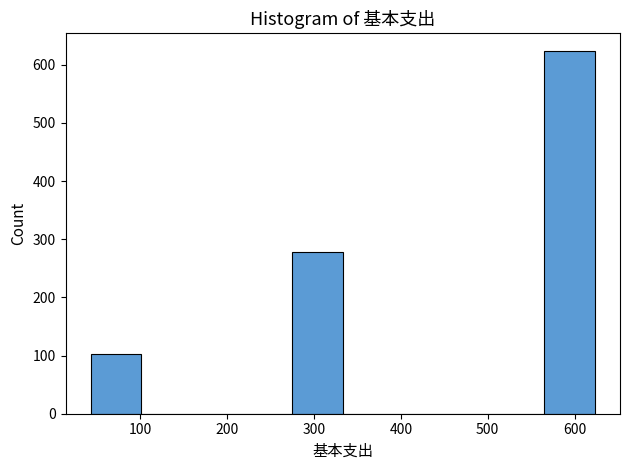

Reading left to right, transcribe this chart: for each bar, give the range it covers on the x-axis and its height. Neither the bar edges nor the heights are printed on the chart, so give them approximately, as read against the axes.

40 to 100: 100
100 to 160: 0
160 to 220: 0
220 to 280: 0
280 to 330: 280
330 to 390: 0
390 to 450: 0
450 to 510: 0
510 to 570: 0
570 to 620: 620